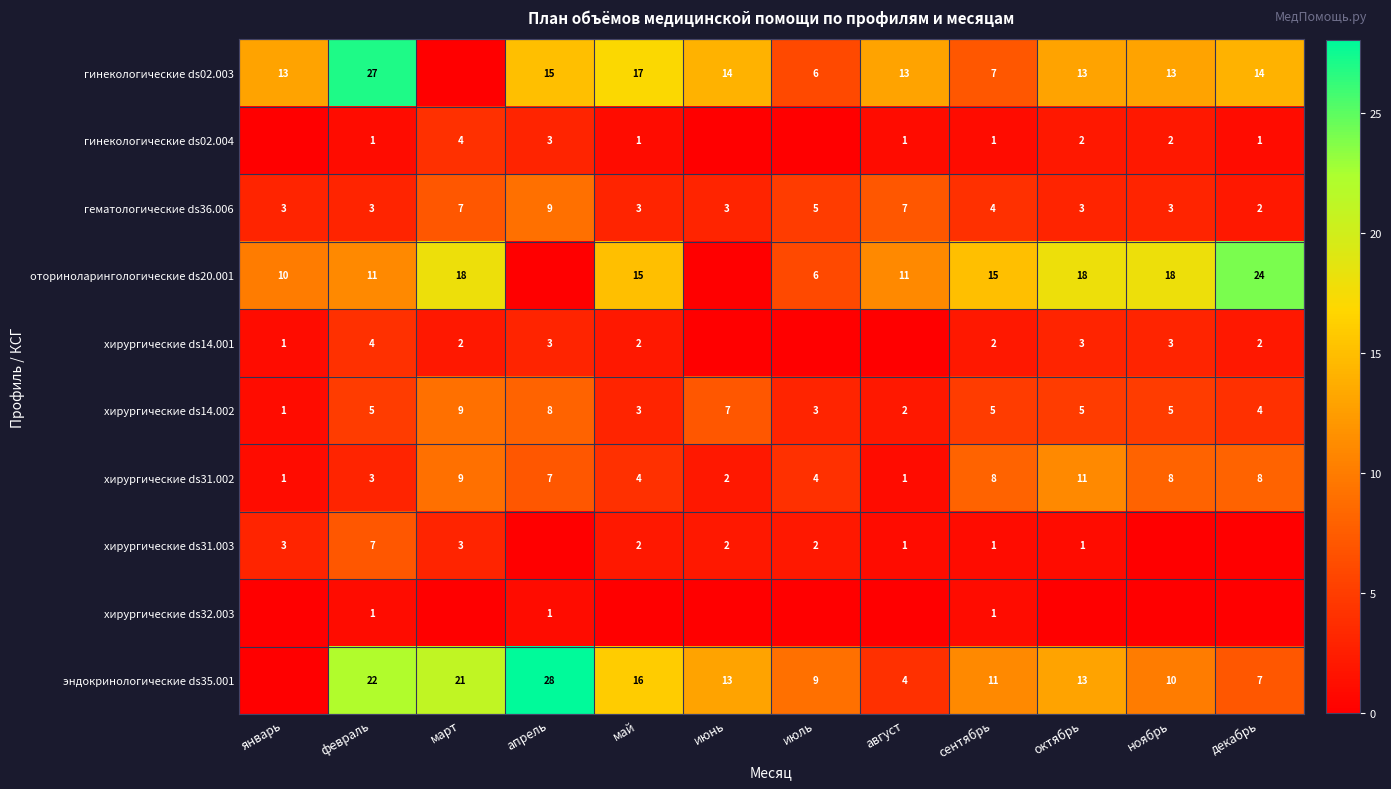

What is the maximum value for гематологические ds36.006?

9